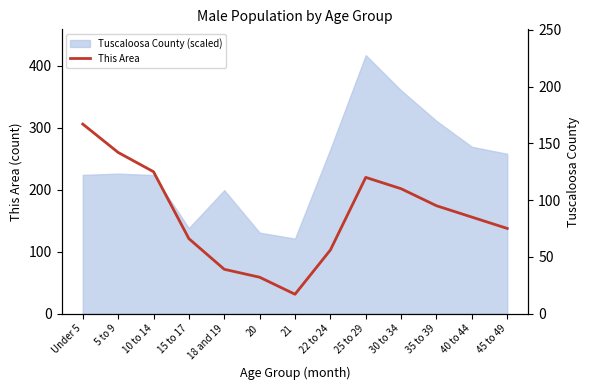

List the labels in order of value, smallest first.

21, 20, 18 and 19, 22 to 24, 15 to 17, 45 to 49, 40 to 44, 35 to 39, 30 to 34, 25 to 29, 10 to 14, 5 to 9, Under 5